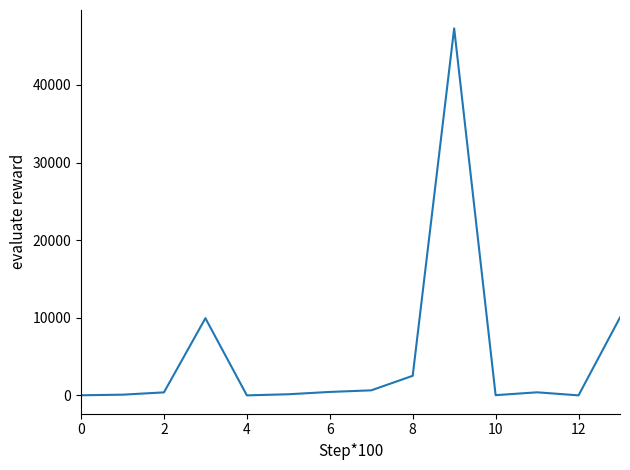

How many lines are shown in the chart?

1